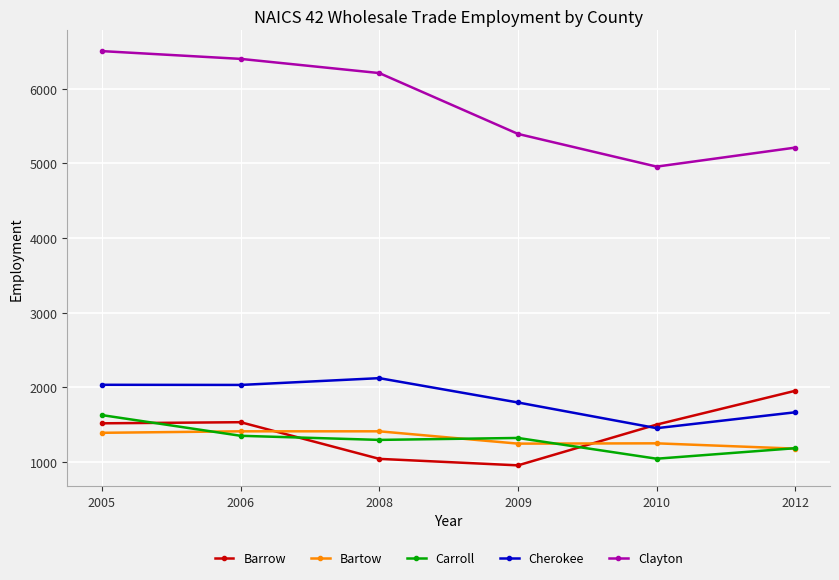

What value does the Barrow series have at 2005, to the nearest 10?

1520